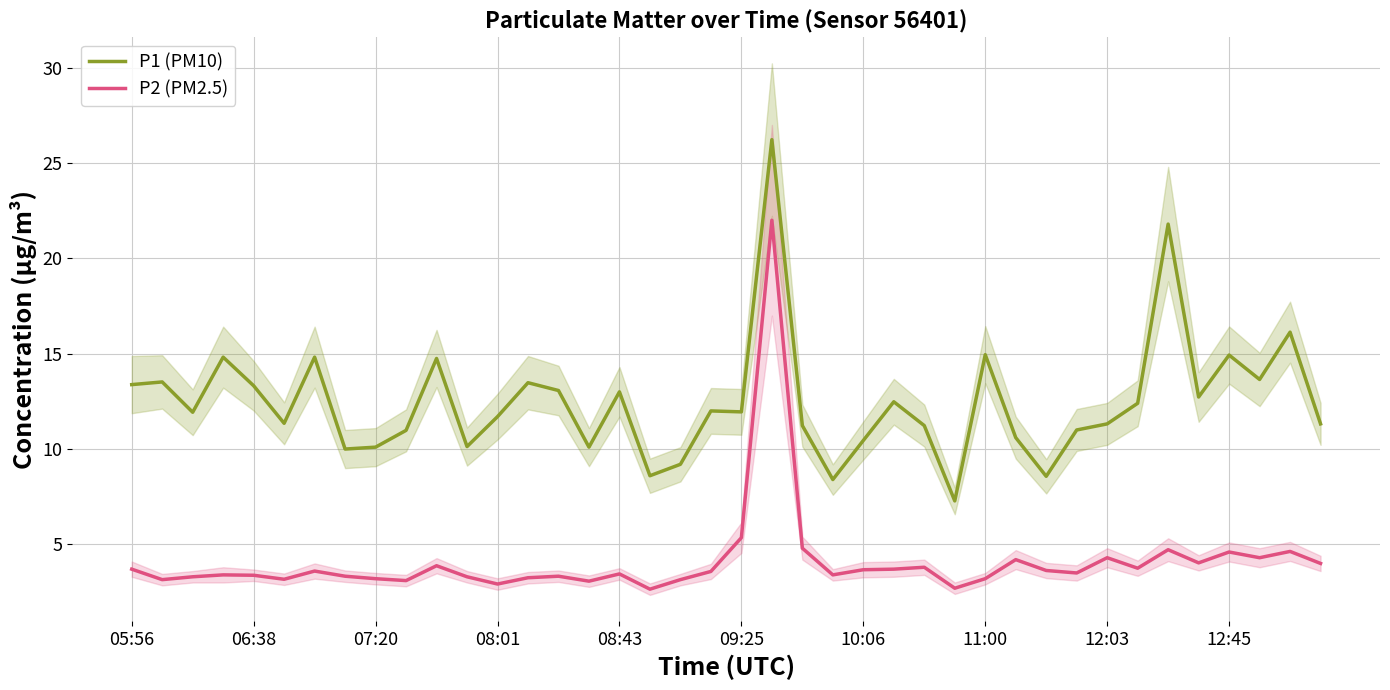

At how many categories does at least one series exceed 3?

40